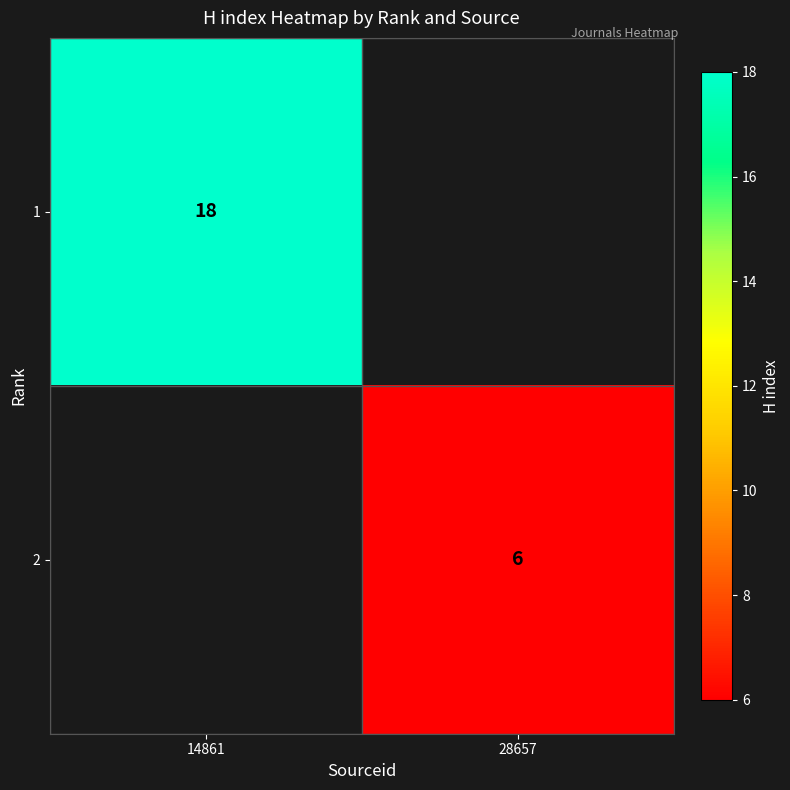

At how many categories does at least one series exceed 1?

2